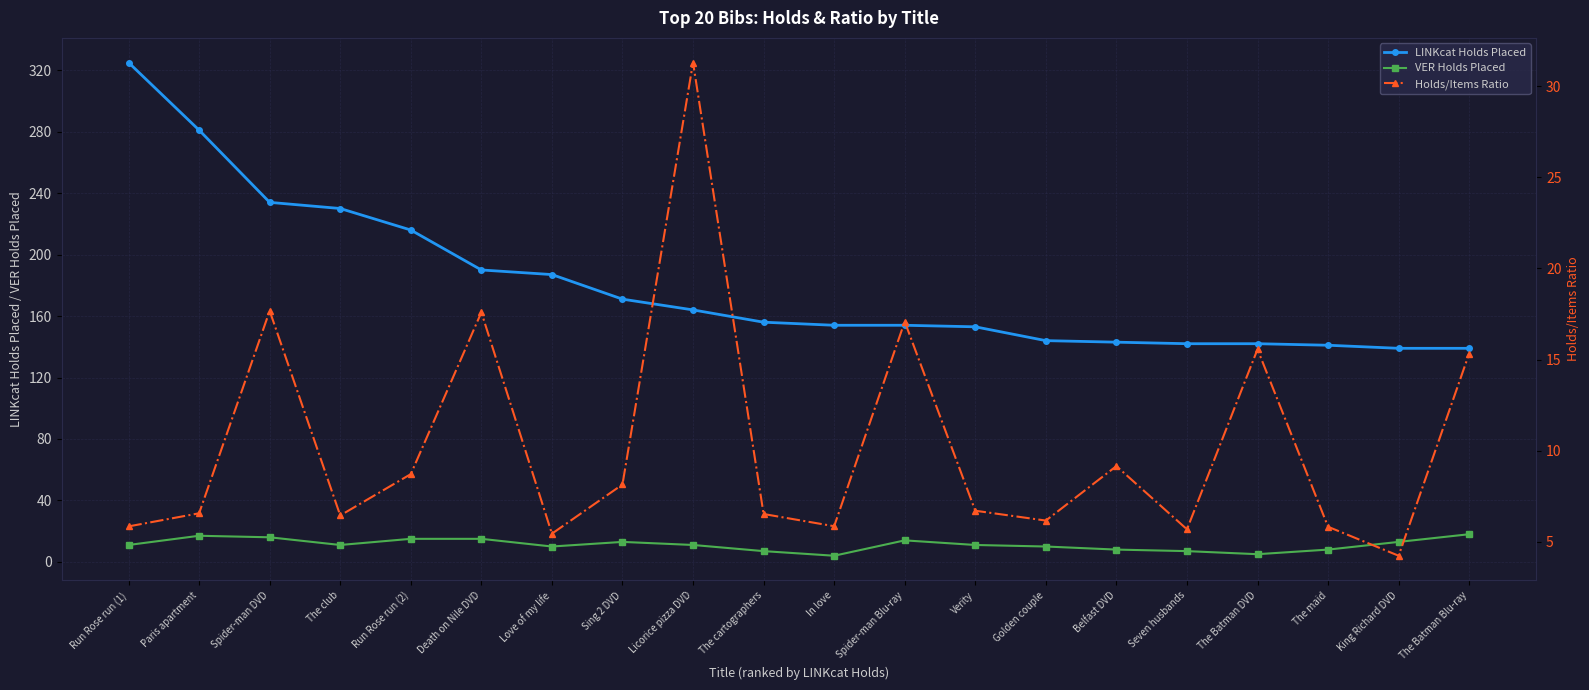

The VER Holds Placed series shows 4.7 at The club. True or false?

False